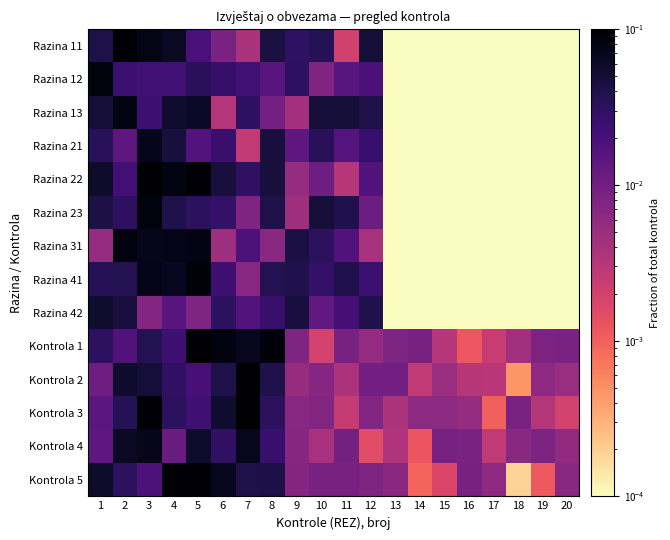

Reading right to left, extract all data points from this chart.

Razina 11: 20=0.0	19=0.0	18=0.0	17=0.0	16=0.0	15=0.0	14=0.0	13=0.0	12=0.0	11=0.0	10=0.0	9=0.0	8=0.0	7=0.0	6=0.0	5=0.0	4=0.1	3=0.1	2=0.1	1=0.0
Razina 12: 20=0.0	19=0.0	18=0.0	17=0.0	16=0.0	15=0.0	14=0.0	13=0.0	12=0.0	11=0.0	10=0.0	9=0.0	8=0.0	7=0.0	6=0.0	5=0.0	4=0.0	3=0.0	2=0.0	1=0.1
Razina 13: 20=0.0	19=0.0	18=0.0	17=0.0	16=0.0	15=0.0	14=0.0	13=0.0	12=0.0	11=0.0	10=0.0	9=0.0	8=0.0	7=0.0	6=0.0	5=0.1	4=0.1	3=0.0	2=0.1	1=0.0
Razina 21: 20=0.0	19=0.0	18=0.0	17=0.0	16=0.0	15=0.0	14=0.0	13=0.0	12=0.0	11=0.0	10=0.0	9=0.0	8=0.0	7=0.0	6=0.0	5=0.0	4=0.0	3=0.1	2=0.0	1=0.0
Razina 22: 20=0.0	19=0.0	18=0.0	17=0.0	16=0.0	15=0.0	14=0.0	13=0.0	12=0.0	11=0.0	10=0.0	9=0.0	8=0.0	7=0.0	6=0.0	5=0.1	4=0.1	3=0.1	2=0.0	1=0.1
Razina 23: 20=0.0	19=0.0	18=0.0	17=0.0	16=0.0	15=0.0	14=0.0	13=0.0	12=0.0	11=0.0	10=0.0	9=0.0	8=0.0	7=0.0	6=0.0	5=0.0	4=0.0	3=0.1	2=0.0	1=0.0
Razina 31: 20=0.0	19=0.0	18=0.0	17=0.0	16=0.0	15=0.0	14=0.0	13=0.0	12=0.0	11=0.0	10=0.0	9=0.0	8=0.0	7=0.0	6=0.0	5=0.1	4=0.1	3=0.1	2=0.1	1=0.0
Razina 41: 20=0.0	19=0.0	18=0.0	17=0.0	16=0.0	15=0.0	14=0.0	13=0.0	12=0.0	11=0.0	10=0.0	9=0.0	8=0.0	7=0.0	6=0.0	5=0.1	4=0.1	3=0.1	2=0.0	1=0.0
Razina 42: 20=0.0	19=0.0	18=0.0	17=0.0	16=0.0	15=0.0	14=0.0	13=0.0	12=0.0	11=0.0	10=0.0	9=0.0	8=0.0	7=0.0	6=0.0	5=0.0	4=0.0	3=0.0	2=0.0	1=0.1
Kontrola 1: 20=0.0	19=0.0	18=0.0	17=0.0	16=0.0	15=0.0	14=0.0	13=0.0	12=0.0	11=0.0	10=0.0	9=0.0	8=0.1	7=0.1	6=0.1	5=0.1	4=0.0	3=0.0	2=0.0	1=0.0
Kontrola 2: 20=0.0	19=0.0	18=0.0	17=0.0	16=0.0	15=0.0	14=0.0	13=0.0	12=0.0	11=0.0	10=0.0	9=0.0	8=0.0	7=0.1	6=0.0	5=0.0	4=0.0	3=0.0	2=0.1	1=0.0
Kontrola 3: 20=0.0	19=0.0	18=0.0	17=0.0	16=0.0	15=0.0	14=0.0	13=0.0	12=0.0	11=0.0	10=0.0	9=0.0	8=0.0	7=0.1	6=0.1	5=0.0	4=0.0	3=0.1	2=0.0	1=0.0
Kontrola 4: 20=0.0	19=0.0	18=0.0	17=0.0	16=0.0	15=0.0	14=0.0	13=0.0	12=0.0	11=0.0	10=0.0	9=0.0	8=0.0	7=0.1	6=0.0	5=0.1	4=0.0	3=0.1	2=0.1	1=0.0
Kontrola 5: 20=0.0	19=0.0	18=0.0	17=0.0	16=0.0	15=0.0	14=0.0	13=0.0	12=0.0	11=0.0	10=0.0	9=0.0	8=0.0	7=0.0	6=0.1	5=0.1	4=0.1	3=0.0	2=0.0	1=0.1